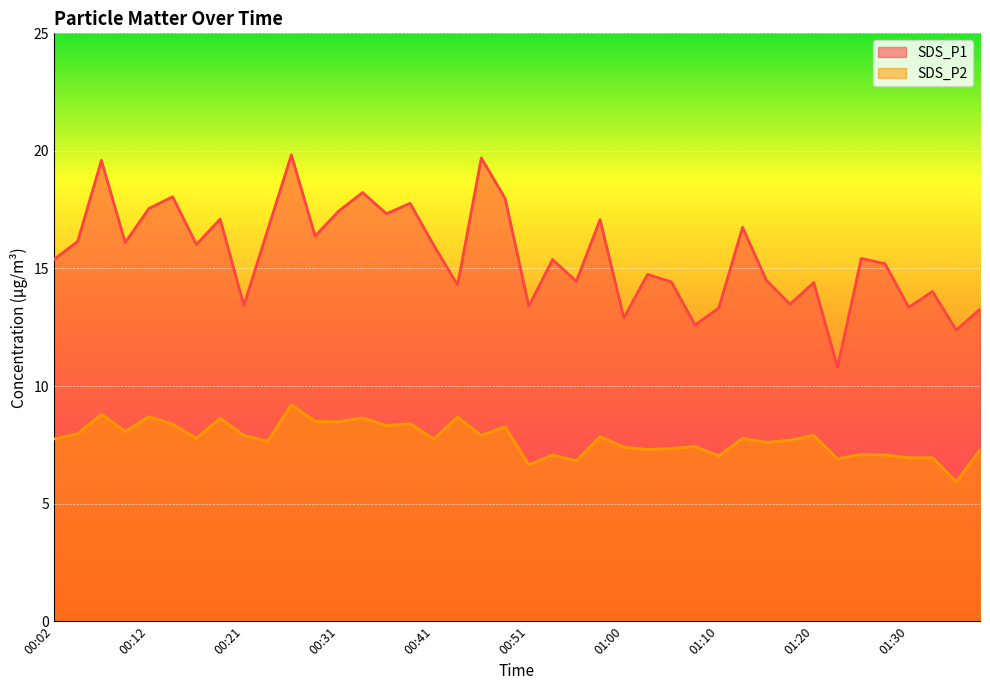

True or false: SDS_P1 has a value of 24.1 at 01:13.

False